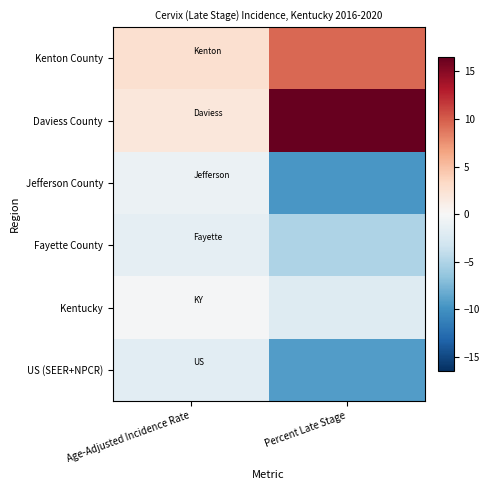

Count the number of categories in the chart.

2